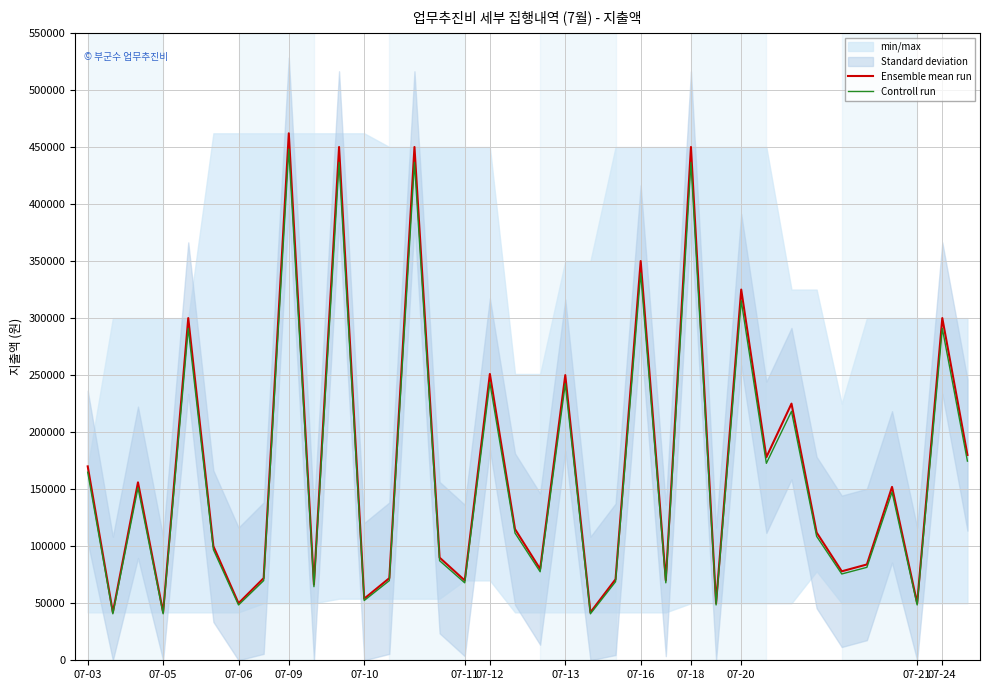

What is the maximum value for Ensemble mean run?

462000